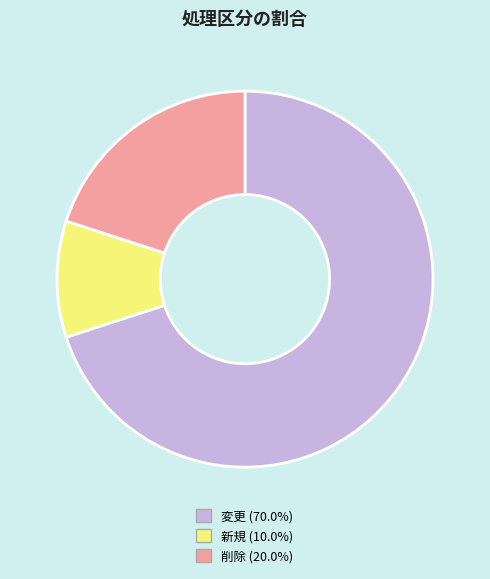

Which category has the smallest portion of the pie?

新規